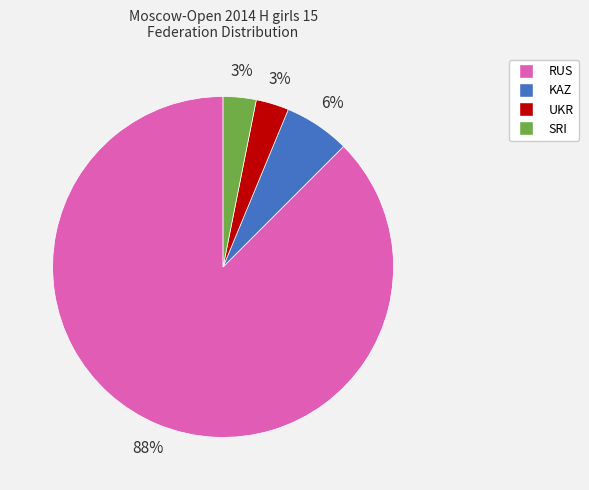

To the nearest percent, what portion does KAZ represent?

6%